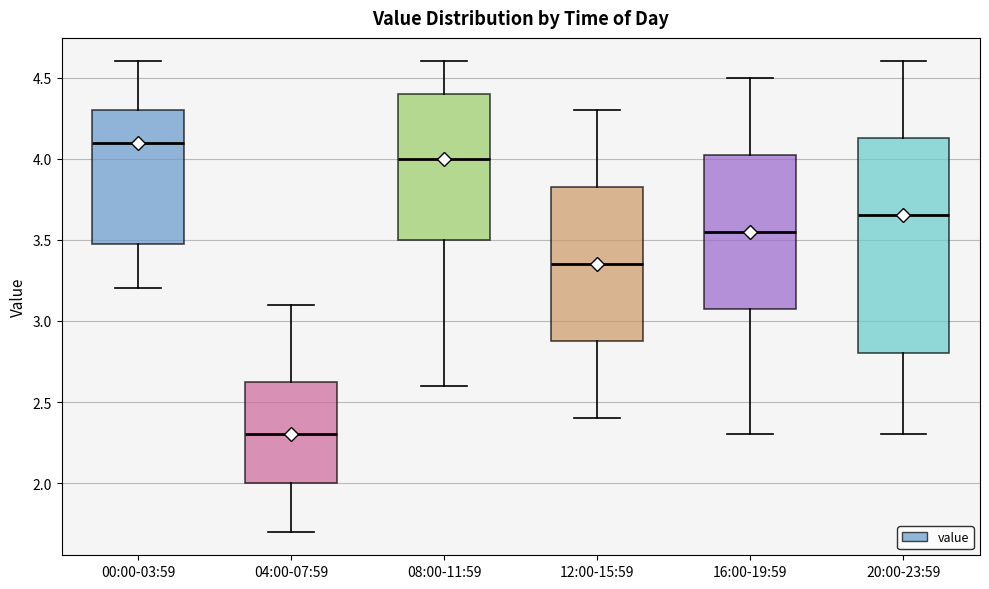

Comparing the boxes themselves (not the whiskers), which one is the tallest?

20:00-23:59